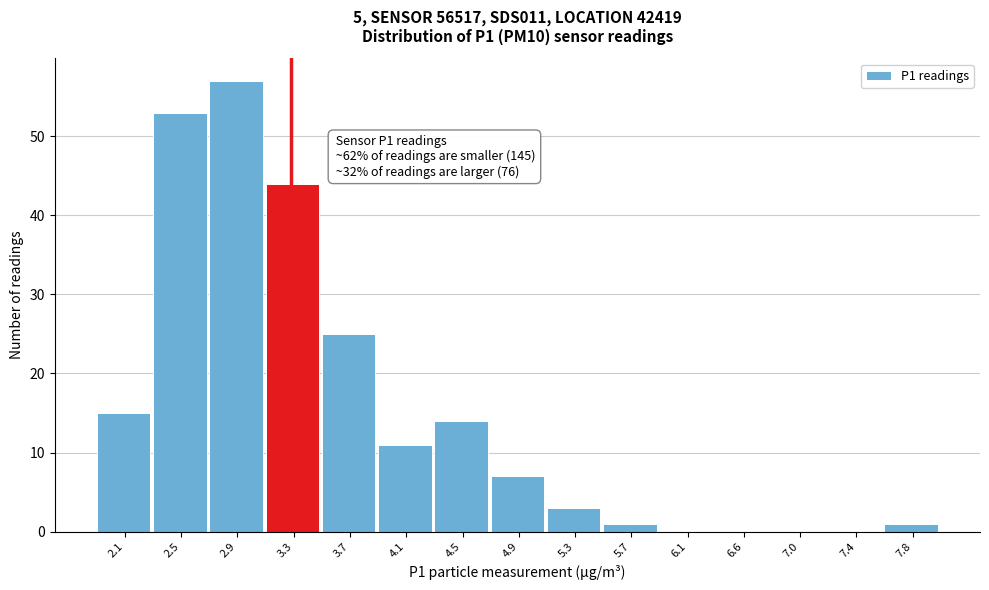

Reading right to left, list all the values displayed in this chart.

7.8=1	7.4=0	7.0=0	6.6=0	6.1=0	5.7=1	5.3=3	4.9=7	4.5=14	4.1=11	3.7=25	3.3=44	2.9=57	2.5=53	2.1=15